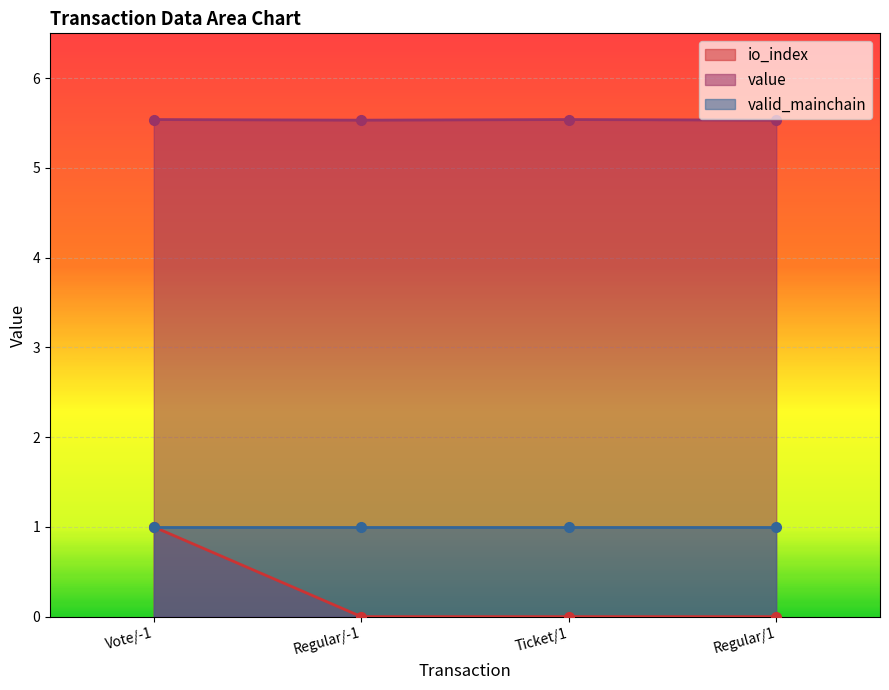

Does the chart display data point markers on the line(s)?

Yes